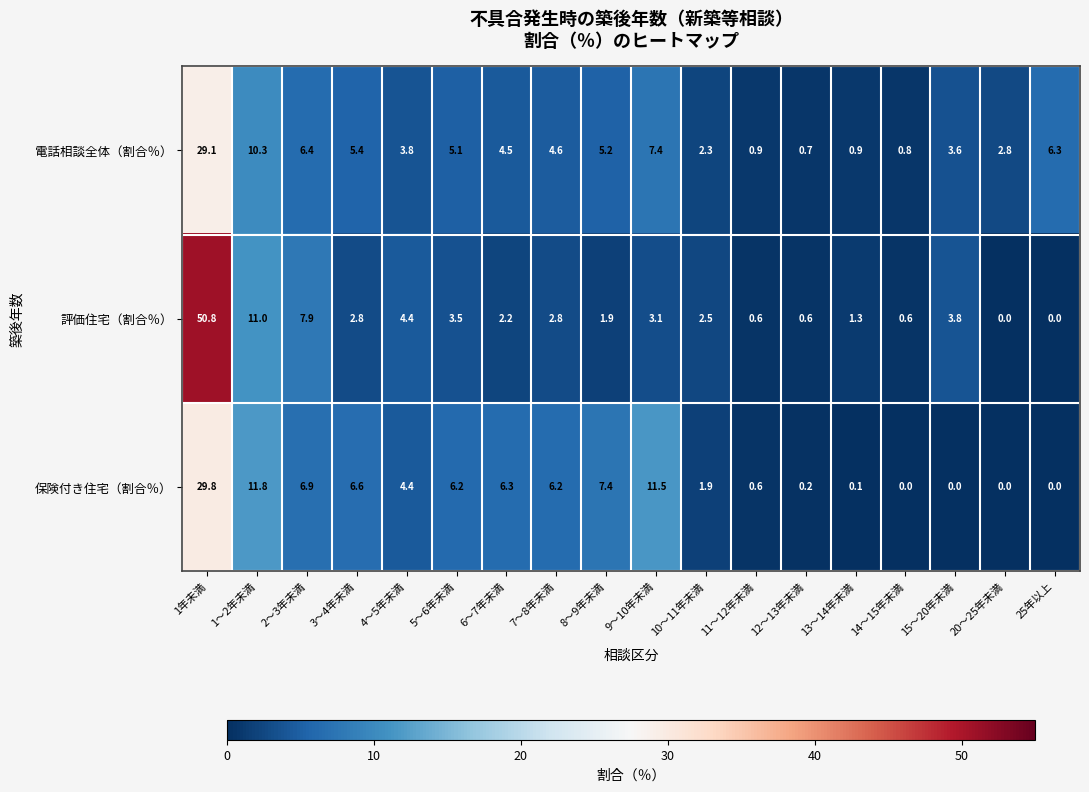

At 10～11年未満, list the series in order from smallest to largest.

保険付き住宅（割合％）, 電話相談全体（割合％）, 評価住宅（割合％）